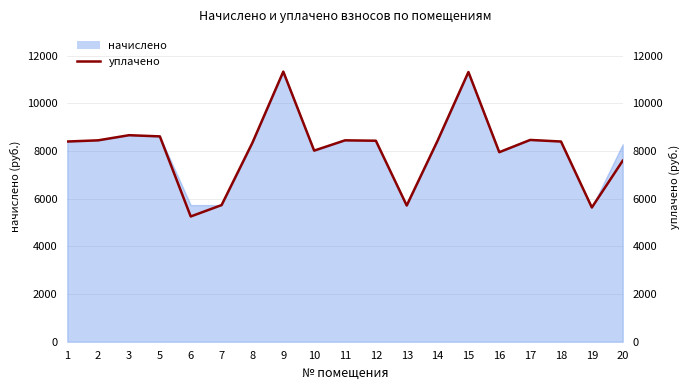

Between 7 and 12, which is larger?

12